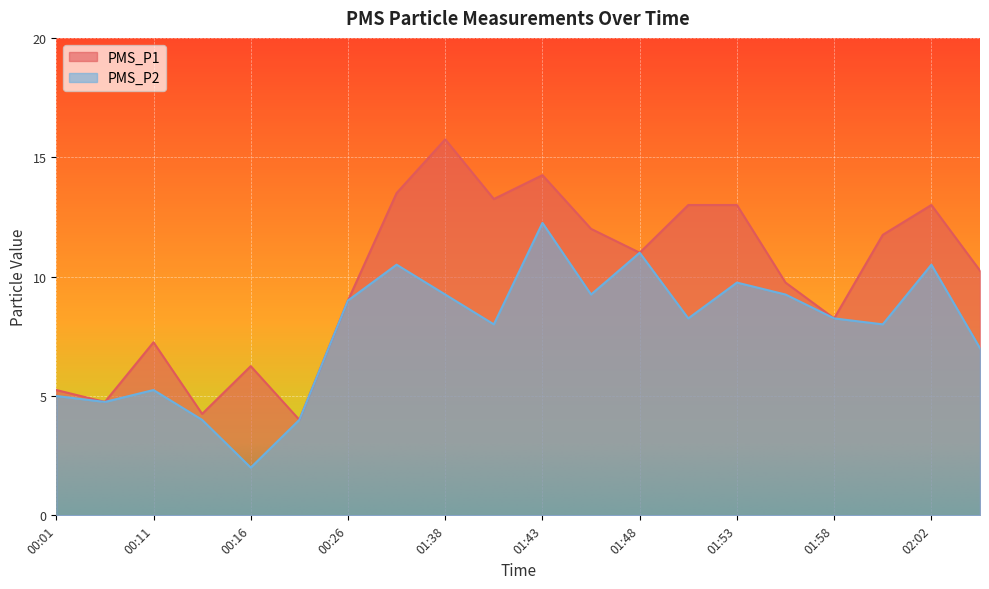

Reading left to right, extract all data points from this chart.

PMS_P1: 00:01=5.2	00:03=4.8	00:11=7.2	00:13=4.2	00:16=6.2	00:18=4.0	00:26=9.0	01:35=13.5	01:38=15.8	01:40=13.2	01:43=14.2	01:45=12.0	01:48=11.0	01:50=13.0	01:53=13.0	01:55=9.8	01:58=8.2	02:00=11.8	02:02=13.0	02:05=10.2
PMS_P2: 00:01=5.0	00:03=4.8	00:11=5.2	00:13=4.0	00:16=2.0	00:18=4.0	00:26=9.0	01:35=10.5	01:38=9.2	01:40=8.0	01:43=12.2	01:45=9.2	01:48=11.0	01:50=8.2	01:53=9.8	01:55=9.2	01:58=8.2	02:00=8.0	02:02=10.5	02:05=7.0